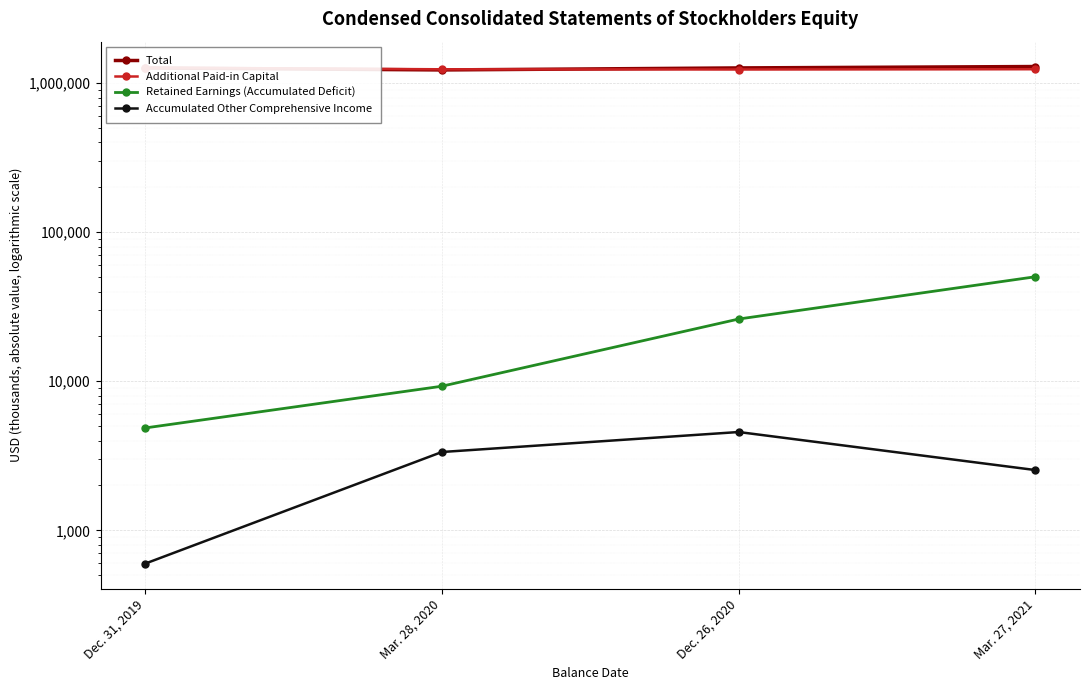

Does the chart display data point markers on the line(s)?

Yes